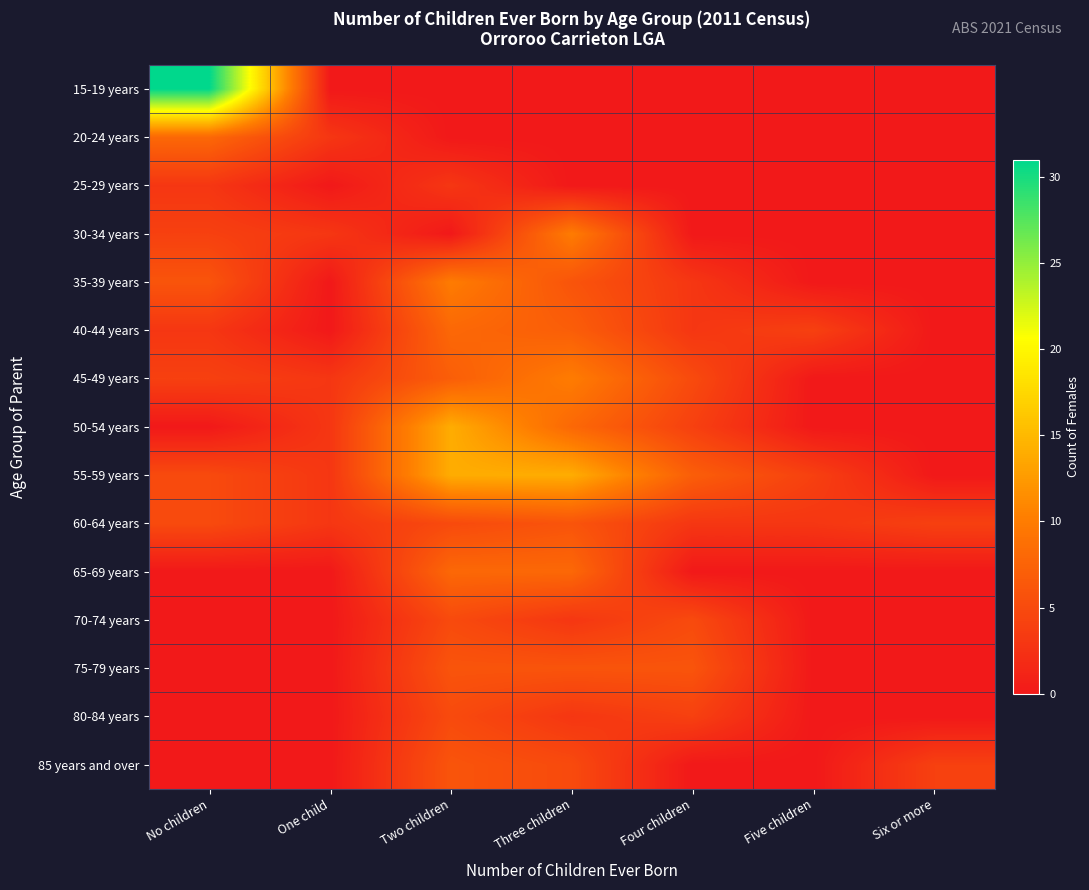

Reading left to right, what are all the values shown in this chart?

15-19 years: No children=31	One child=0	Two children=0	Three children=0	Four children=0	Five children=0	Six or more=0
20-24 years: No children=8	One child=3	Two children=0	Three children=0	Four children=0	Five children=0	Six or more=0
25-29 years: No children=3	One child=0	Two children=3	Three children=0	Four children=0	Five children=0	Six or more=0
30-34 years: No children=4	One child=3	Two children=0	Three children=10	Four children=0	Five children=0	Six or more=0
35-39 years: No children=6	One child=0	Two children=10	Three children=6	Four children=3	Five children=0	Six or more=0
40-44 years: No children=3	One child=0	Two children=8	Three children=7	Four children=3	Five children=4	Six or more=0
45-49 years: No children=4	One child=3	Two children=7	Three children=10	Four children=5	Five children=0	Six or more=0
50-54 years: No children=0	One child=3	Two children=14	Three children=8	Four children=4	Five children=0	Six or more=0
55-59 years: No children=5	One child=3	Two children=14	Three children=14	Four children=7	Five children=4	Six or more=0
60-64 years: No children=5	One child=3	Two children=5	Three children=6	Four children=3	Five children=3	Six or more=4
65-69 years: No children=0	One child=0	Two children=8	Three children=8	Four children=0	Five children=0	Six or more=0
70-74 years: No children=0	One child=0	Two children=5	Three children=3	Four children=5	Five children=0	Six or more=0
75-79 years: No children=0	One child=0	Two children=6	Three children=6	Four children=6	Five children=0	Six or more=0
80-84 years: No children=0	One child=0	Two children=5	Three children=3	Four children=4	Five children=0	Six or more=0
85 years and over: No children=0	One child=0	Two children=6	Three children=5	Four children=0	Five children=0	Six or more=4